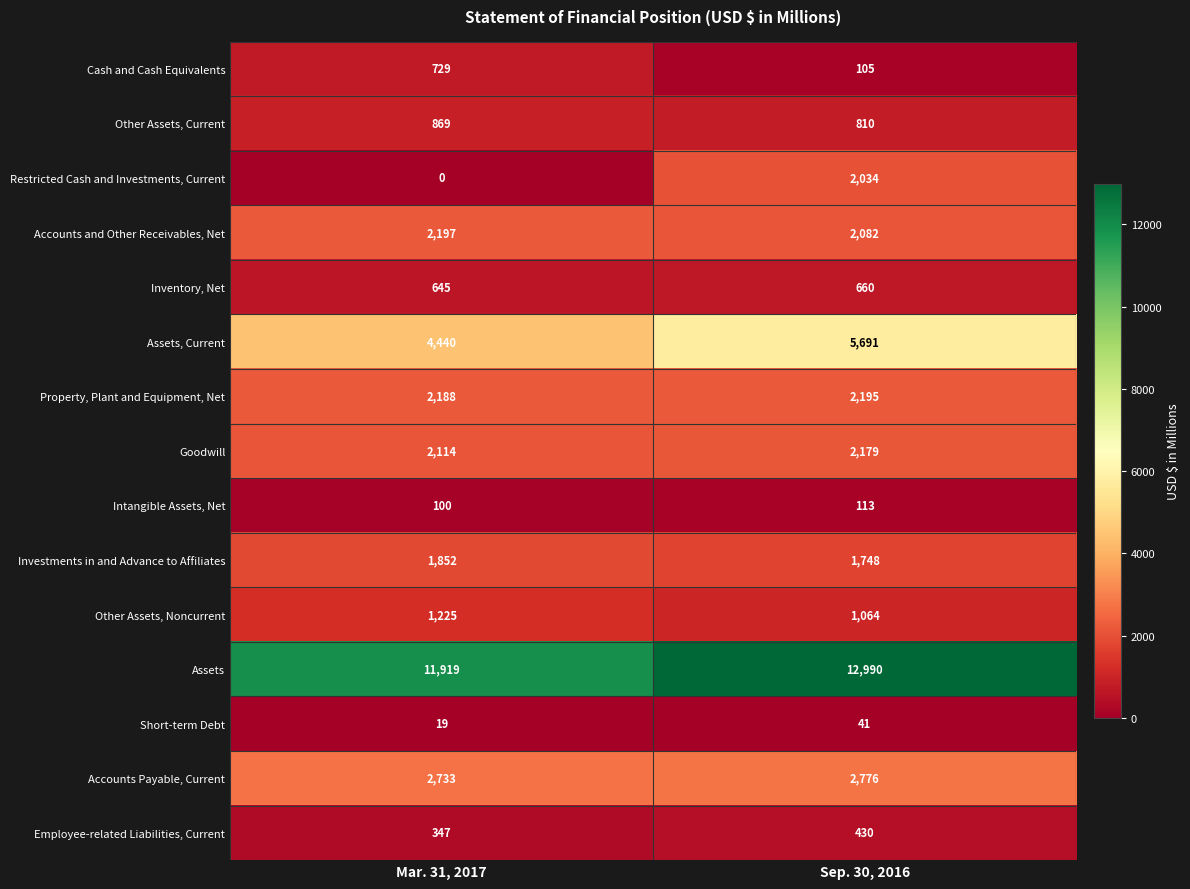

At which category does the chart reach its minimum across all series?

Mar. 31, 2017